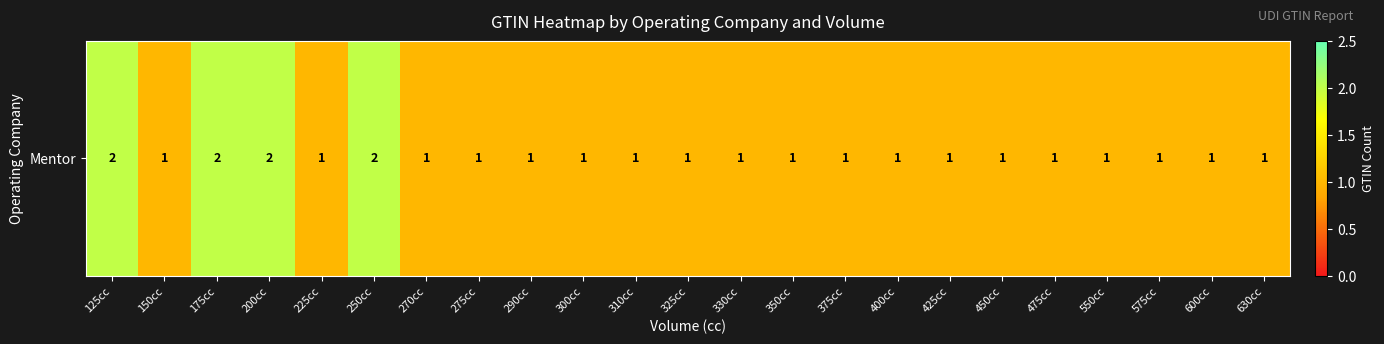

Reading right to left, transcribe all the data shown in this chart.

1	1	1	1	1	1	1	1	1	1	1	1	1	1	1	1	1	2	1	2	2	1	2